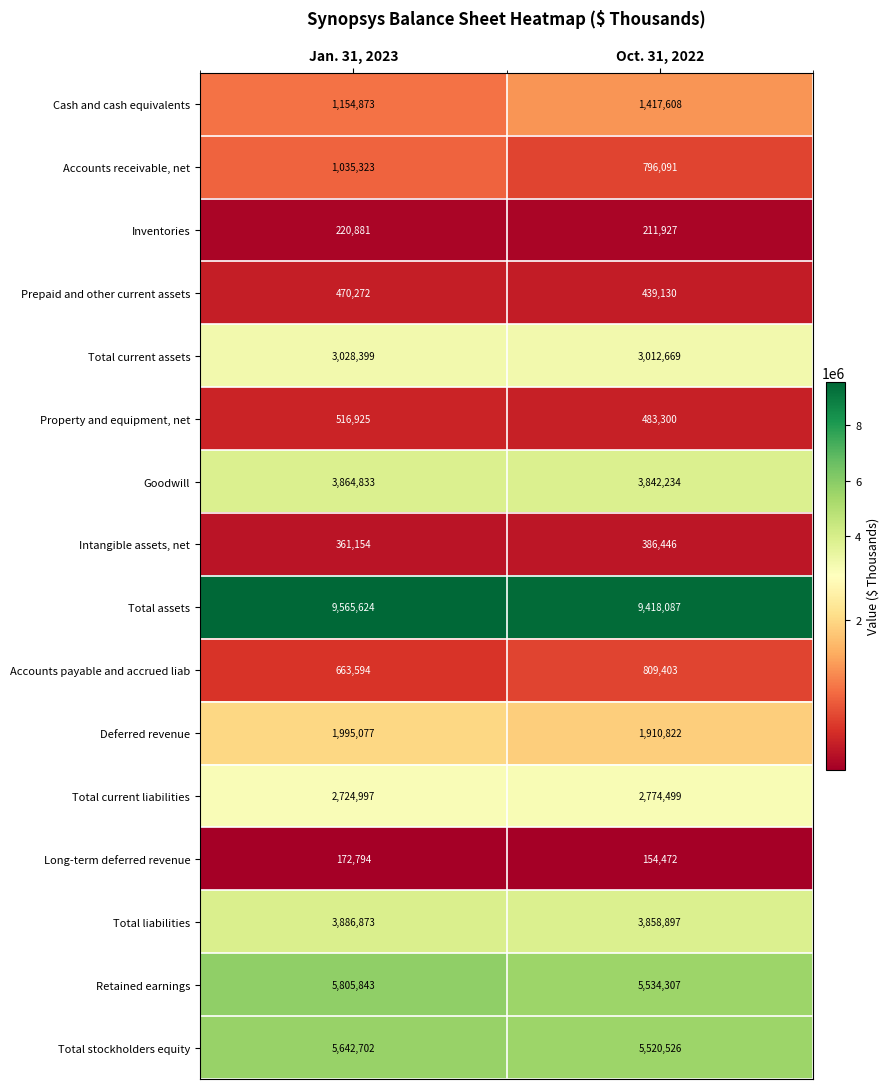

Rank the series at Oct. 31, 2022 from lowest to highest value.

Long-term deferred revenue, Inventories, Intangible assets, net, Prepaid and other current assets, Property and equipment, net, Accounts receivable, net, Accounts payable and accrued liab, Cash and cash equivalents, Deferred revenue, Total current liabilities, Total current assets, Goodwill, Total liabilities, Total stockholders equity, Retained earnings, Total assets